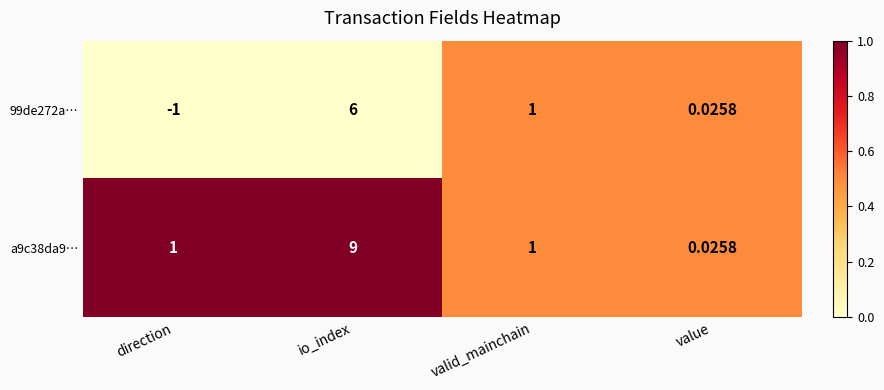

At how many categories does at least one series exceed 0?

4